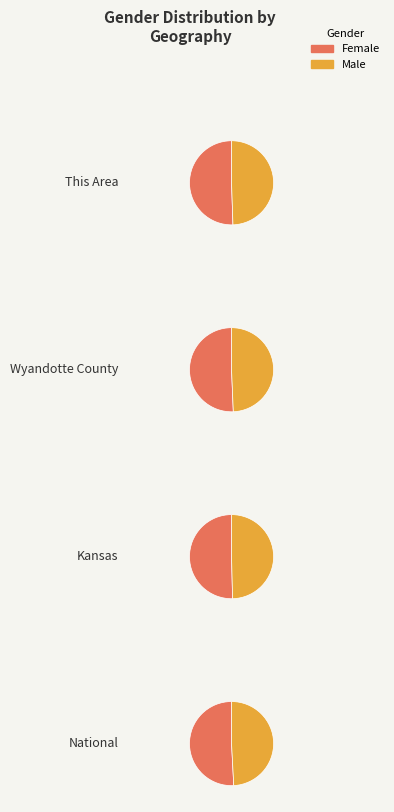

Which series has the largest range (max minus min)?

Female